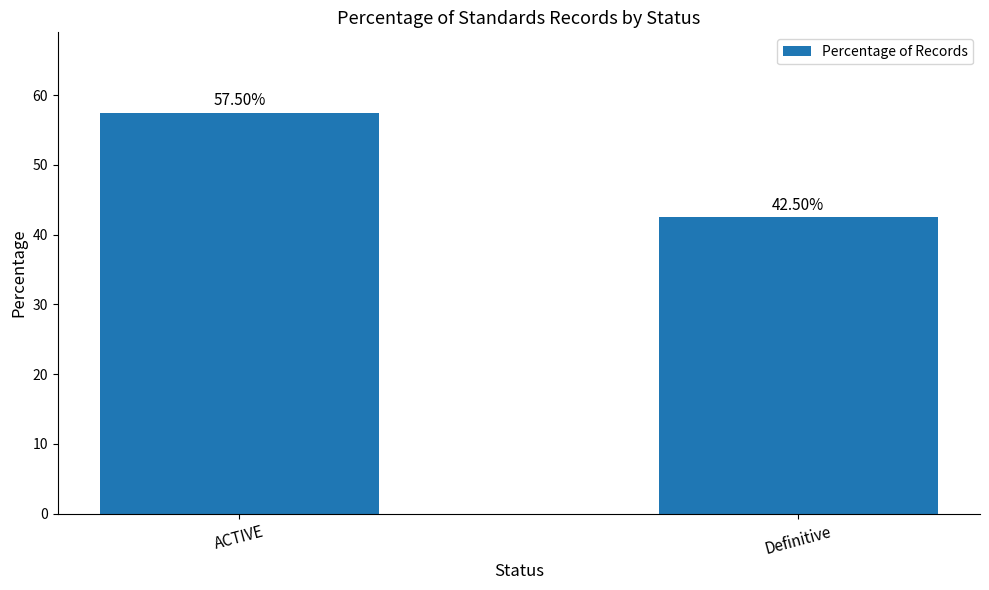

How many data points are less than 57?

1